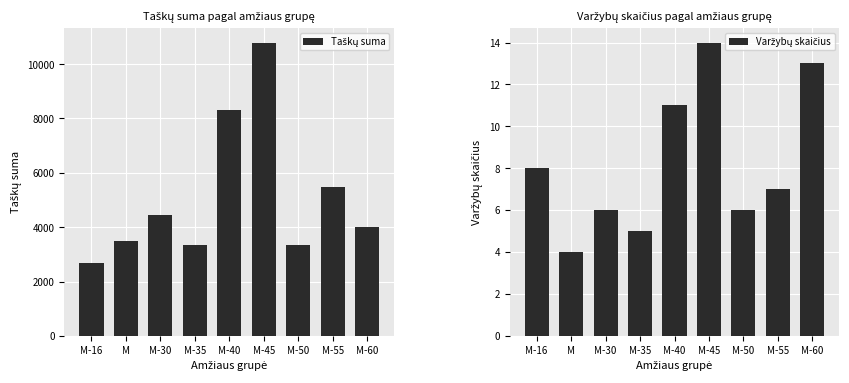

What is the label of the 8th bar from the left?

M-55